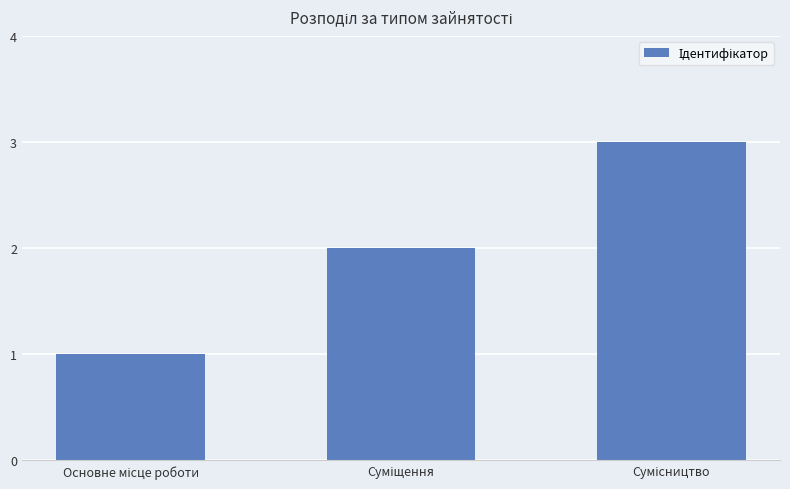

What is the greatest value displayed?

3